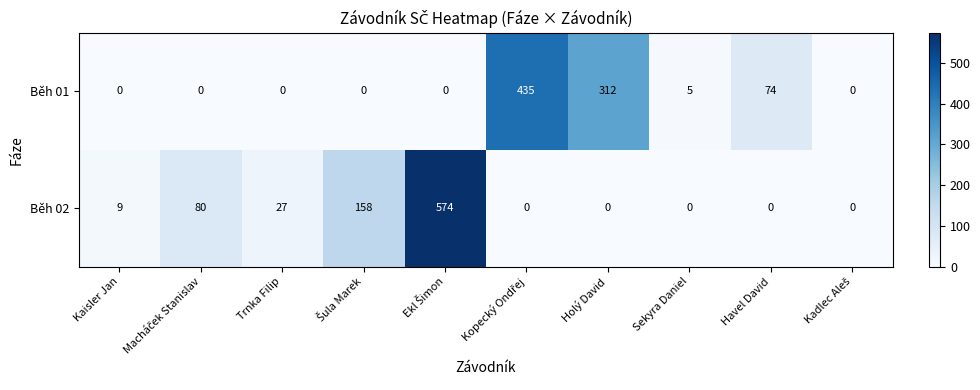

What is the difference between the maximum and minimum values in the Běh 01 series?

435